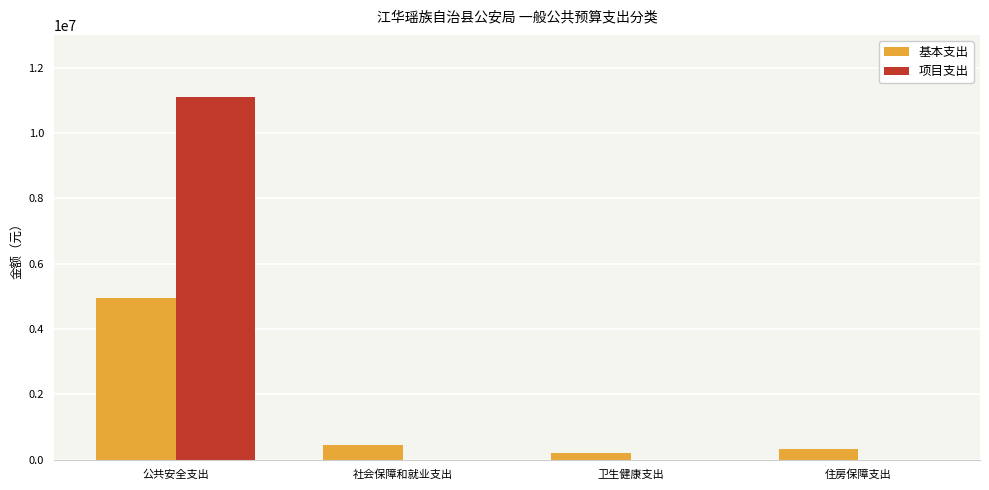

What is the total value across all series at 社会保障和就业支出?

447281.3